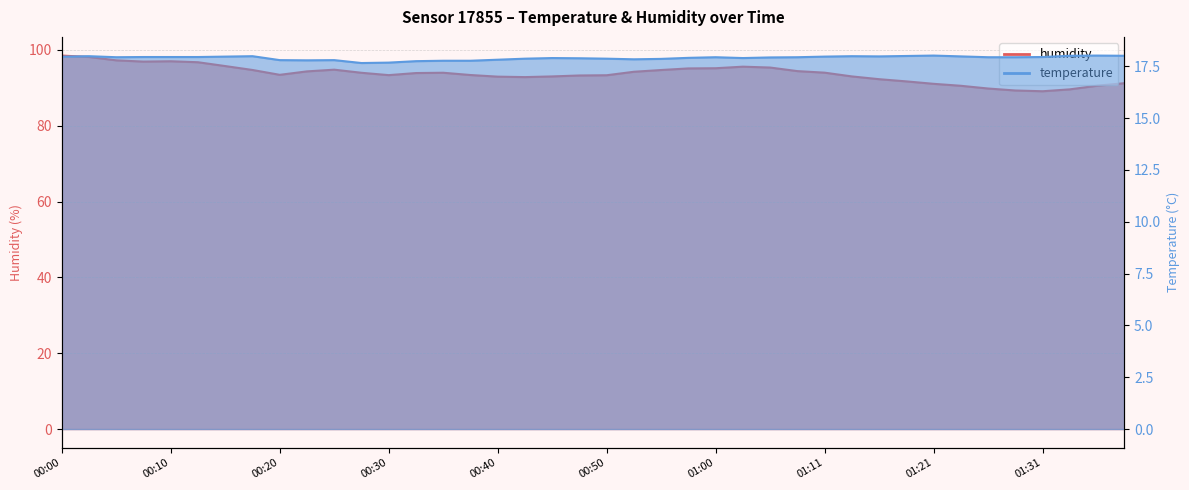

What is the spread (max minus min) of values at 01:08?

76.5